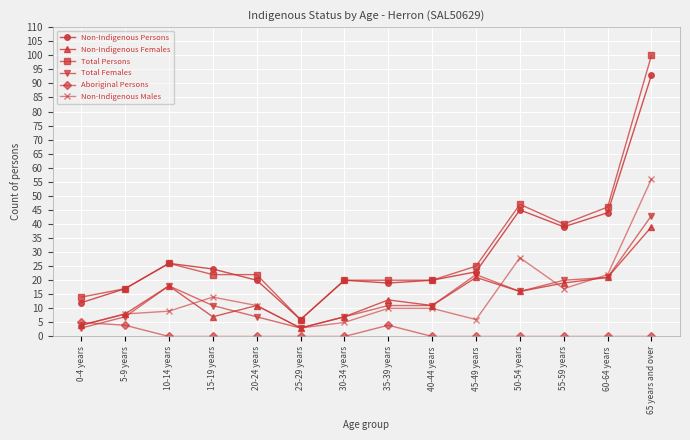

True or false: Aboriginal Persons and Total Persons cross at least once.

False